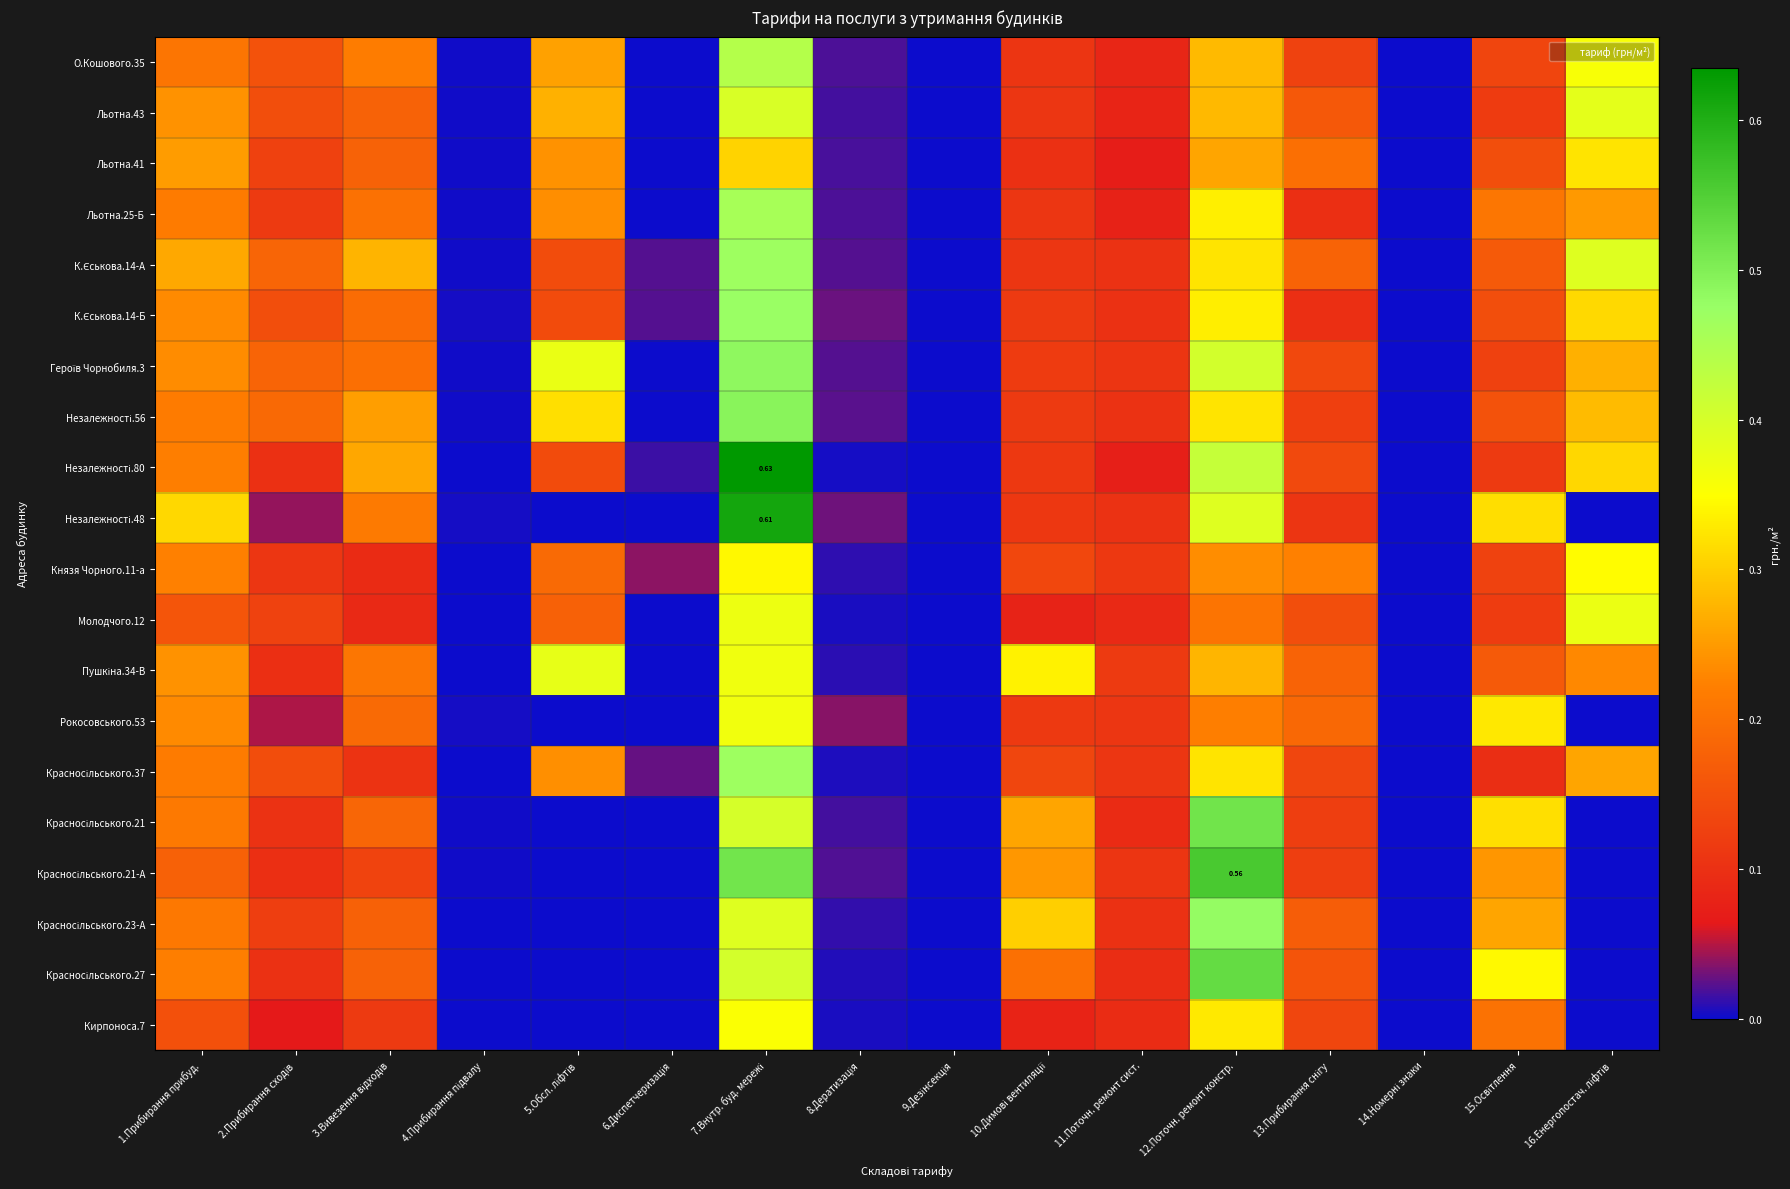

Read the Льотна.41 value at 7.Внутр. буд. мережі.

0.3